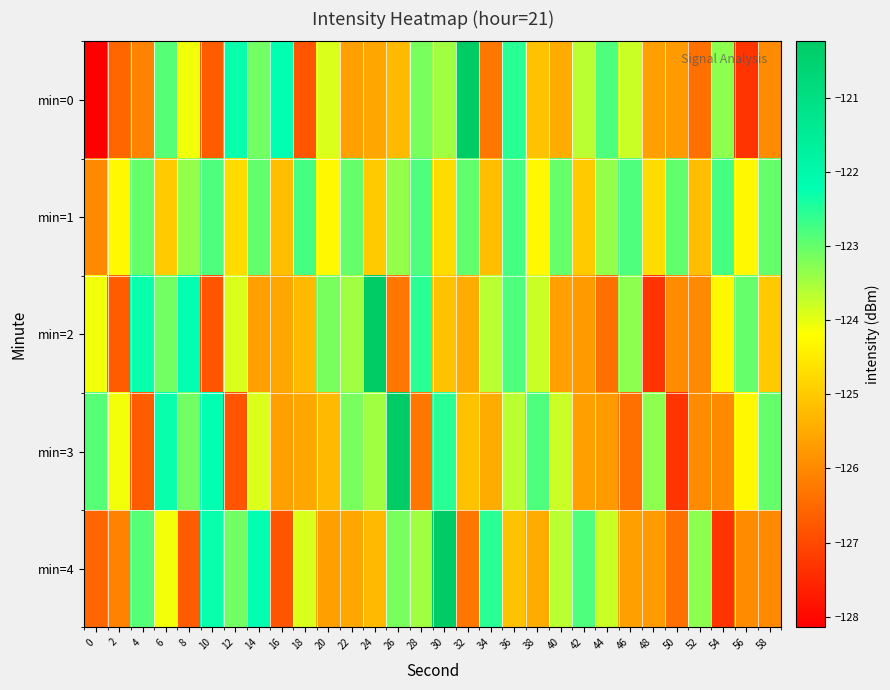

Between 26 and 44, which is larger?

44